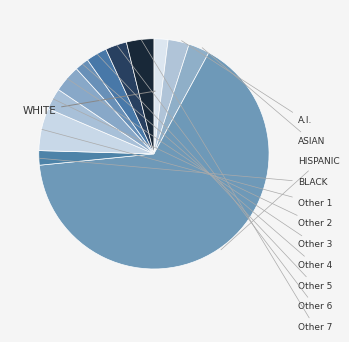

How many segments does this pie chart have?

12